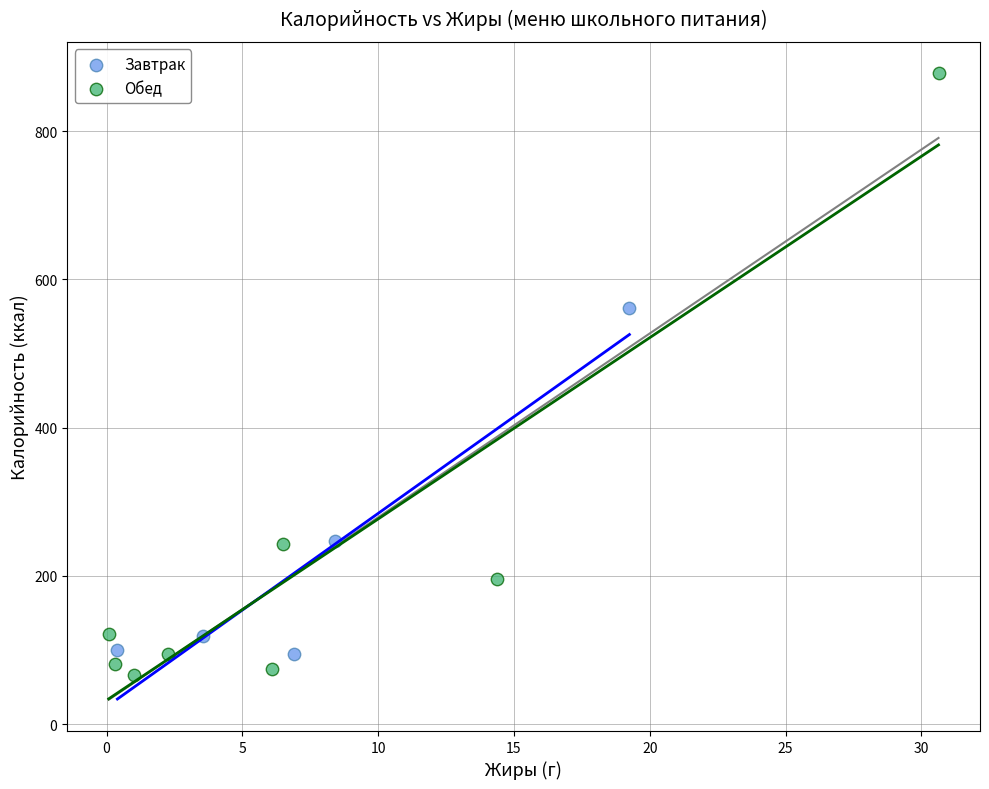

Which series has the widest spread of Y values?

Обед